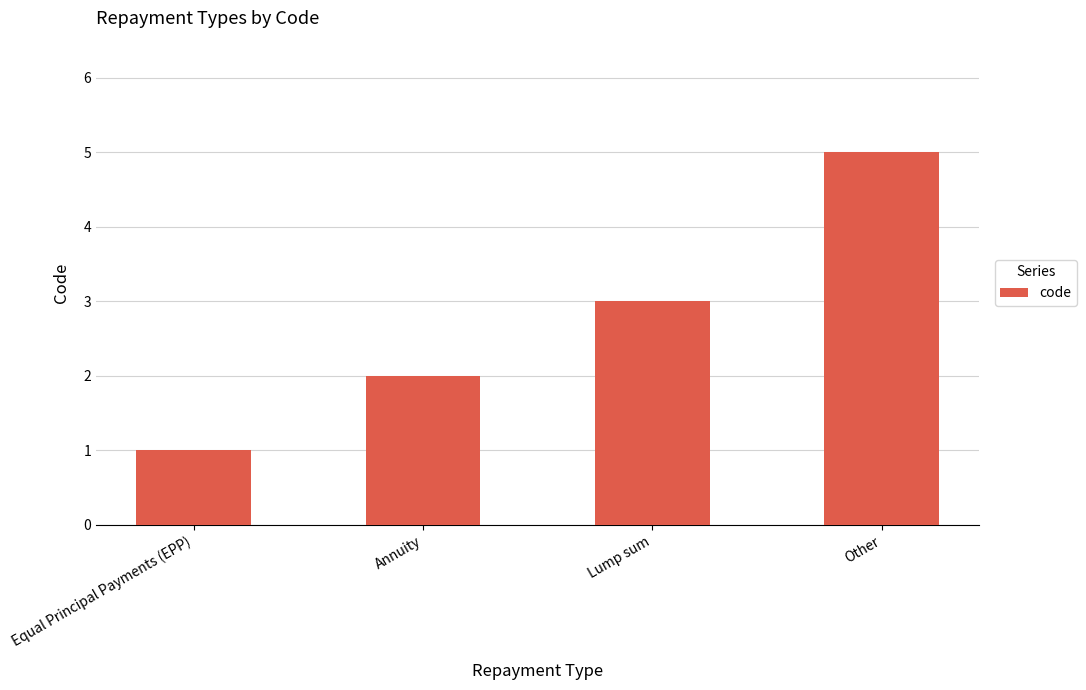

What is the ratio of the value at Annuity to the value at Lump sum?

0.7